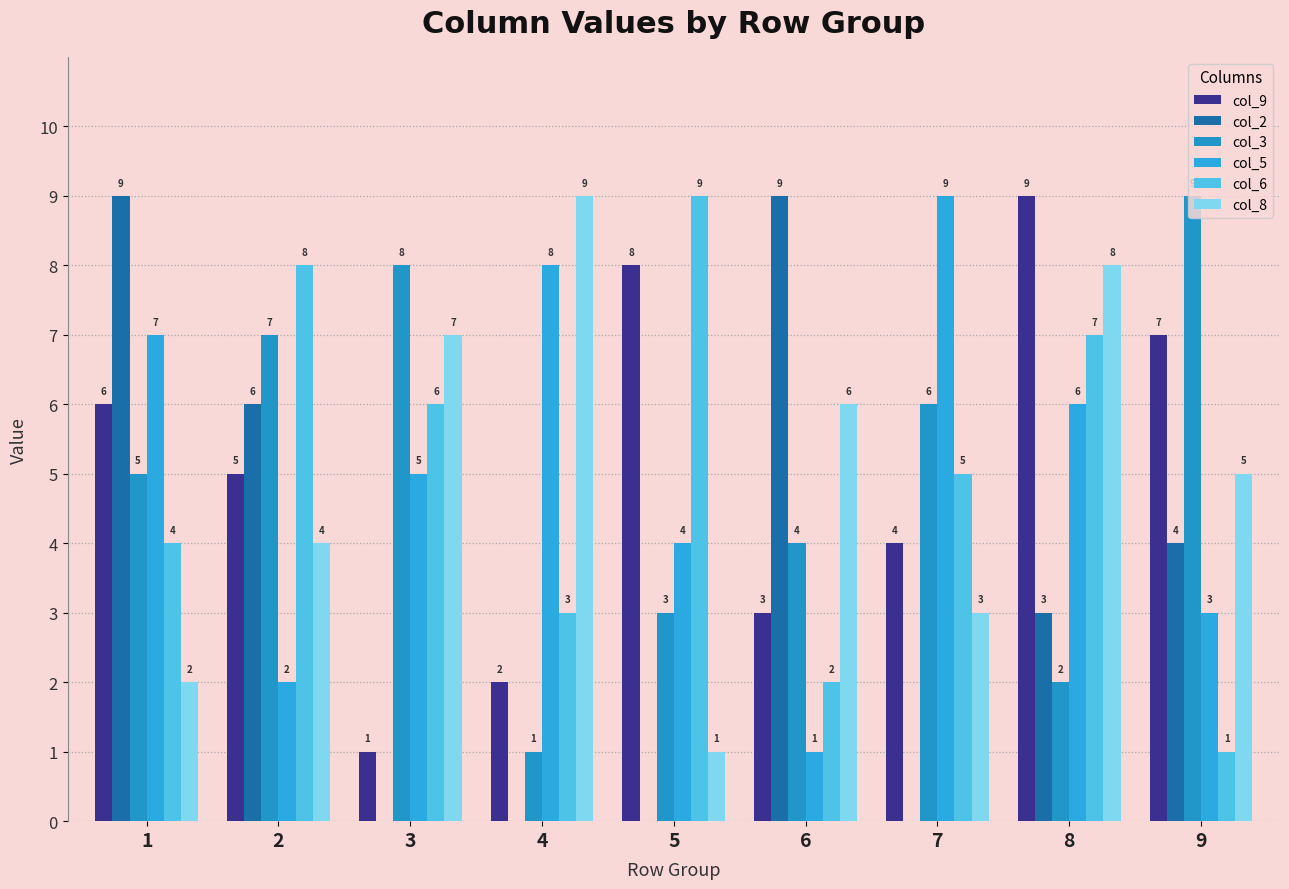

Reading left to right, transcribe all the data shown in this chart.

col_9: 1=6	2=5	3=1	4=2	5=8	6=3	7=4	8=9	9=7
col_2: 1=9	2=6	3=0	4=0	5=0	6=9	7=0	8=3	9=4
col_3: 1=5	2=7	3=8	4=1	5=3	6=4	7=6	8=2	9=9
col_5: 1=7	2=2	3=5	4=8	5=4	6=1	7=9	8=6	9=3
col_6: 1=4	2=8	3=6	4=3	5=9	6=2	7=5	8=7	9=1
col_8: 1=2	2=4	3=7	4=9	5=1	6=6	7=3	8=8	9=5